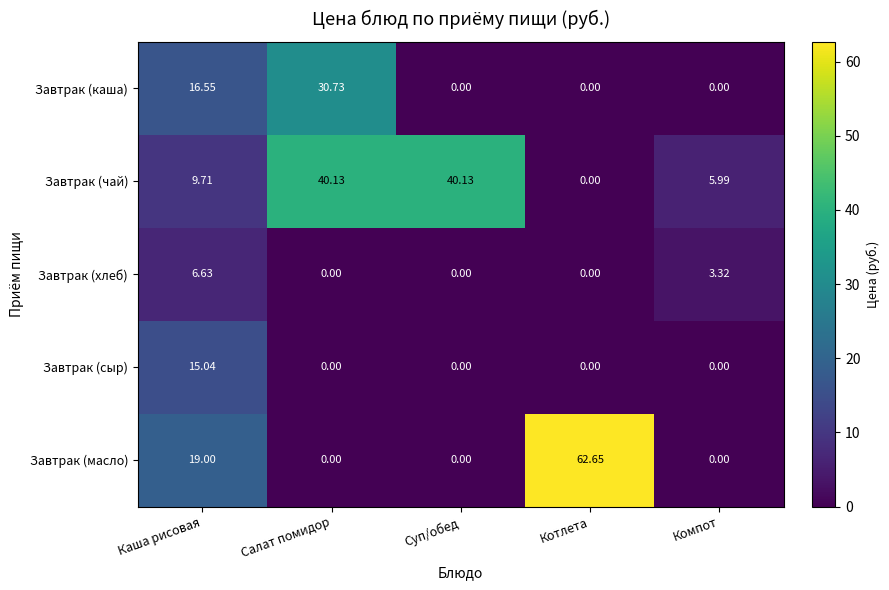

Which category has the highest value across all series?

Котлета